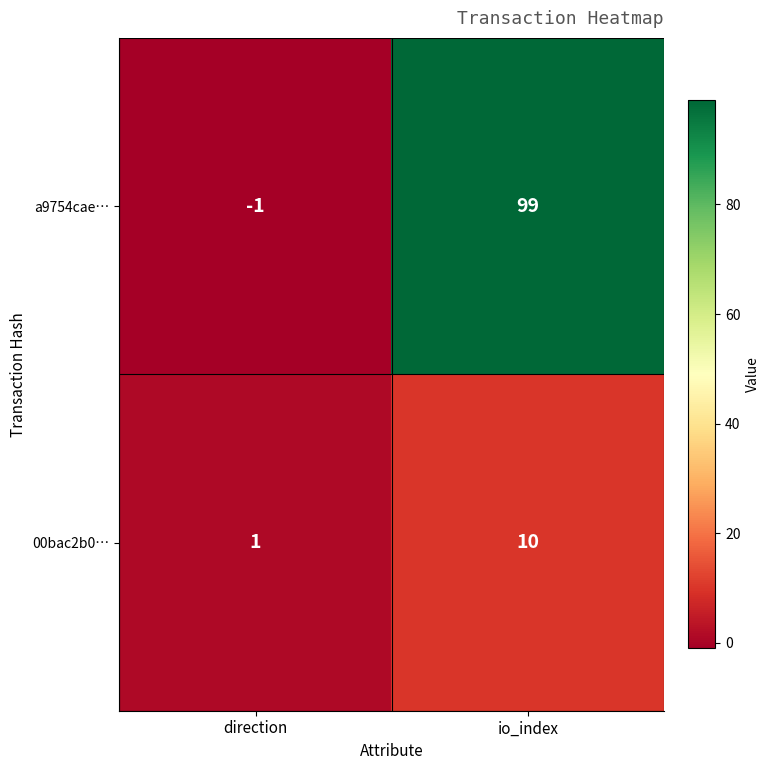

Reading right to left, what are all the values shown in this chart?

a9754cae…: io_index=99	direction=-1
00bac2b0…: io_index=10	direction=1